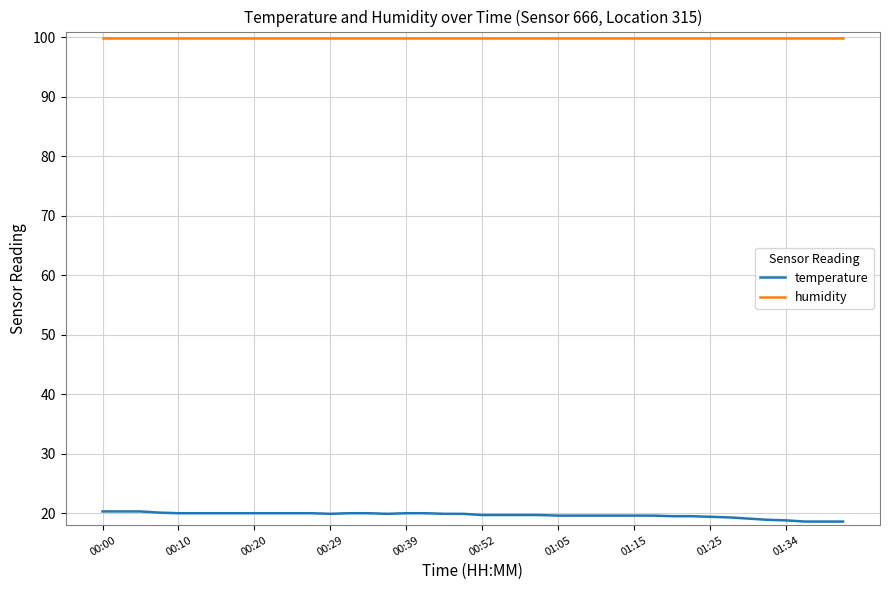

What is the maximum value shown in the chart?

99.9